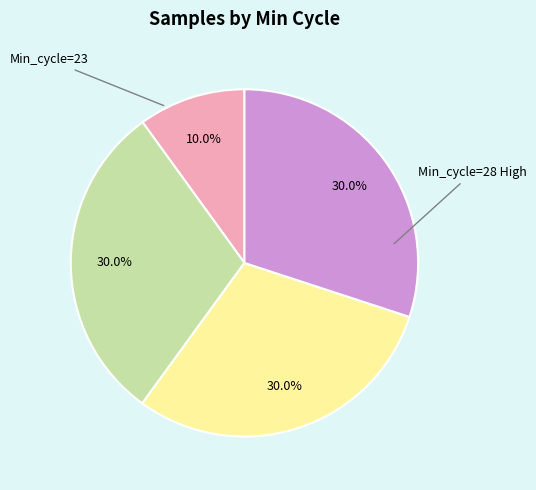

Is there any slice that represents more than half of the pie?

No